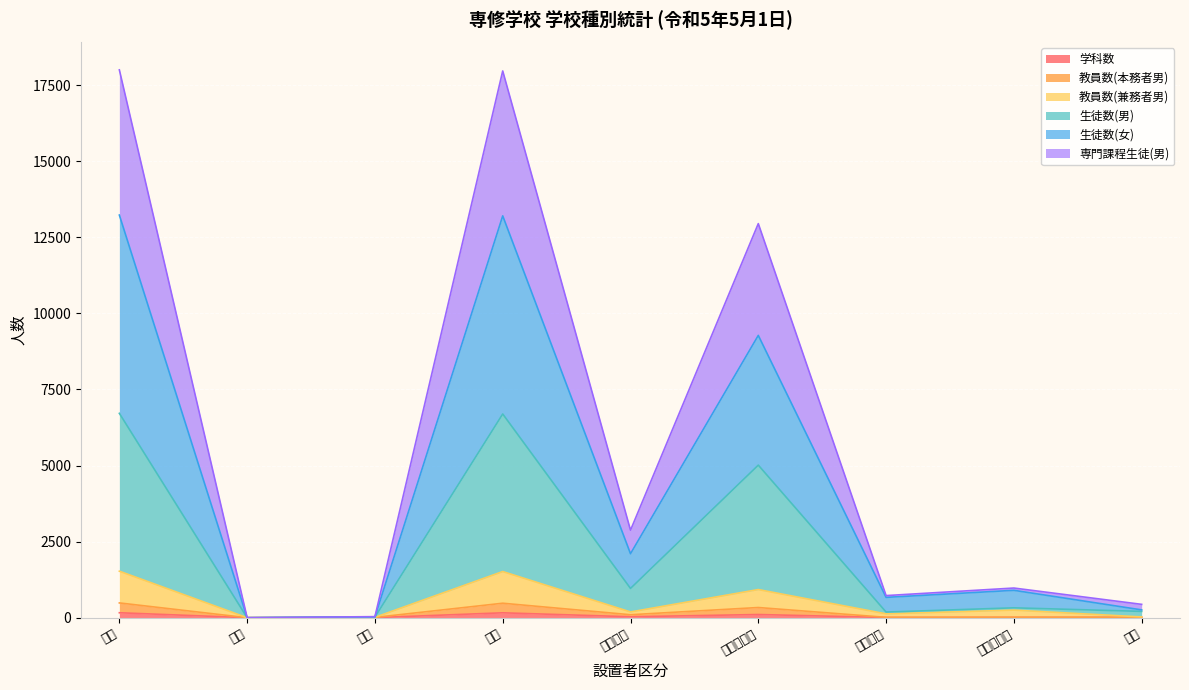

Does the chart display data point markers on the line(s)?

No